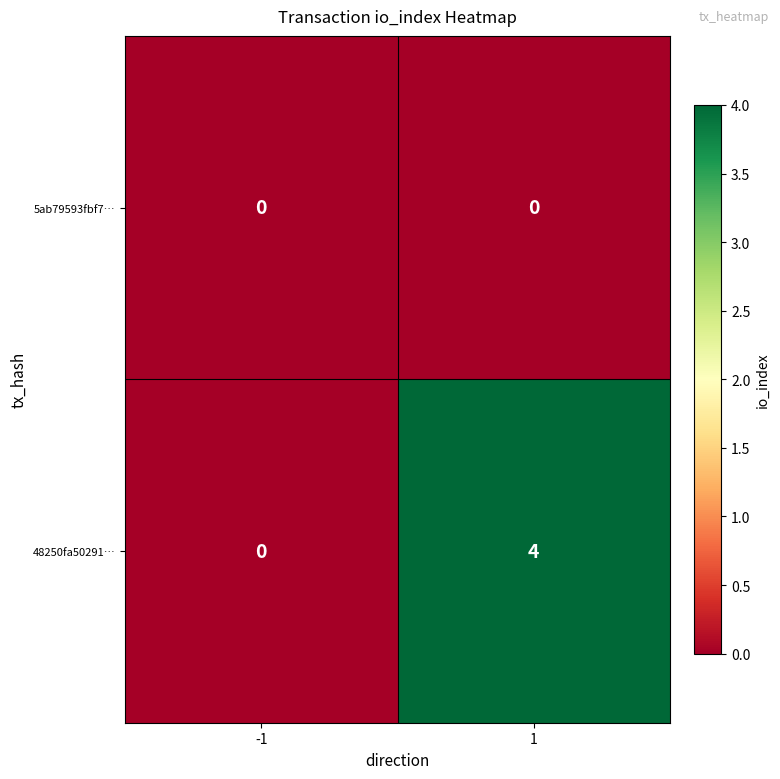

Which series has the widest spread of values?

48250fa50291…